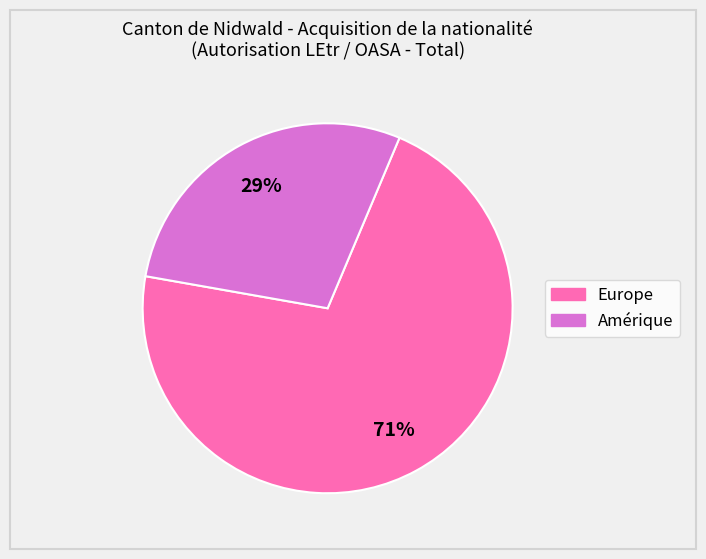

To the nearest percent, what is the average slice percentage?

50%